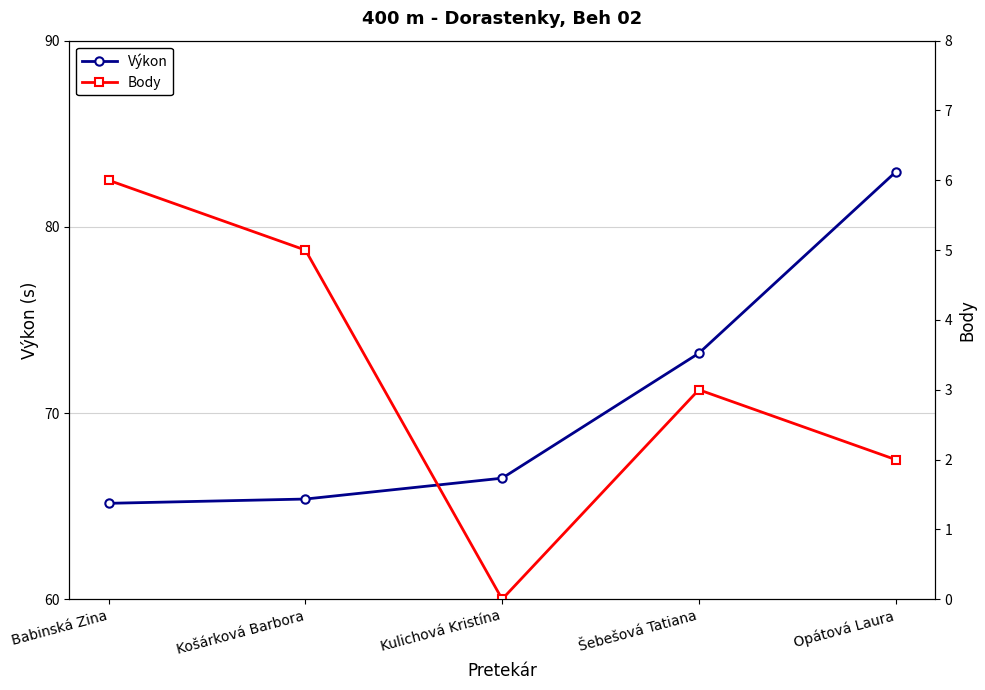

Is it true that Výkon equals 87.1 at Babinská Zina?

False